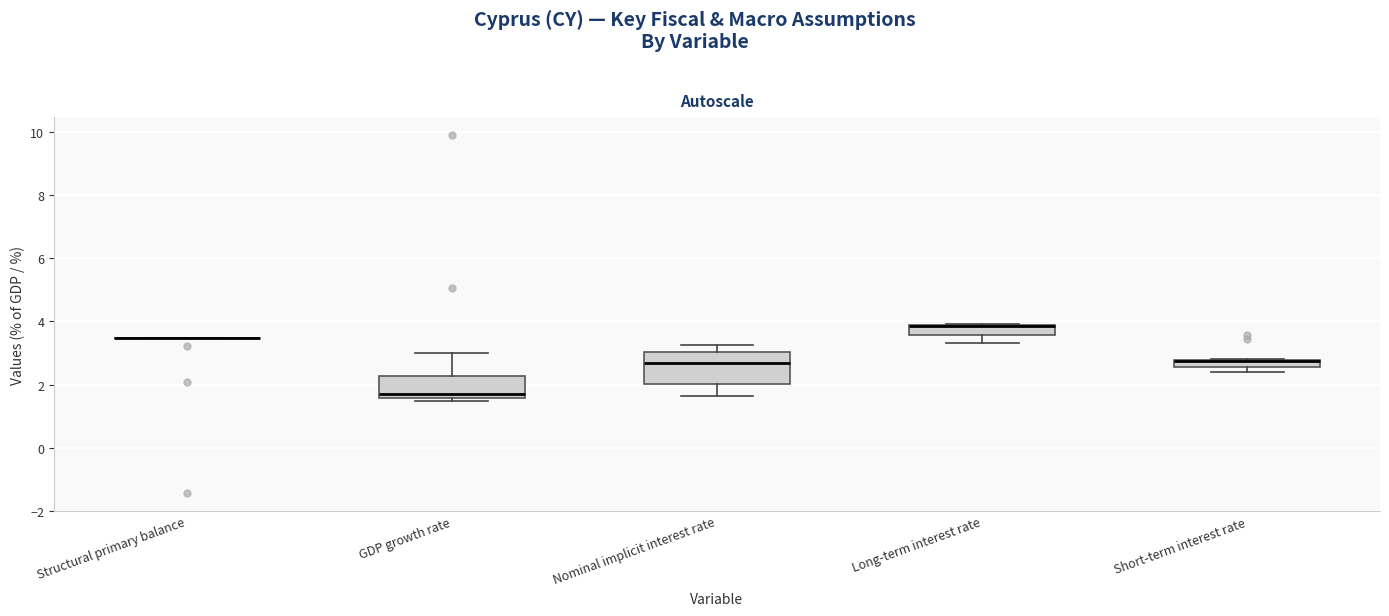

Comparing the boxes themselves (not the whiskers), which one is the tallest?

Nominal implicit interest rate